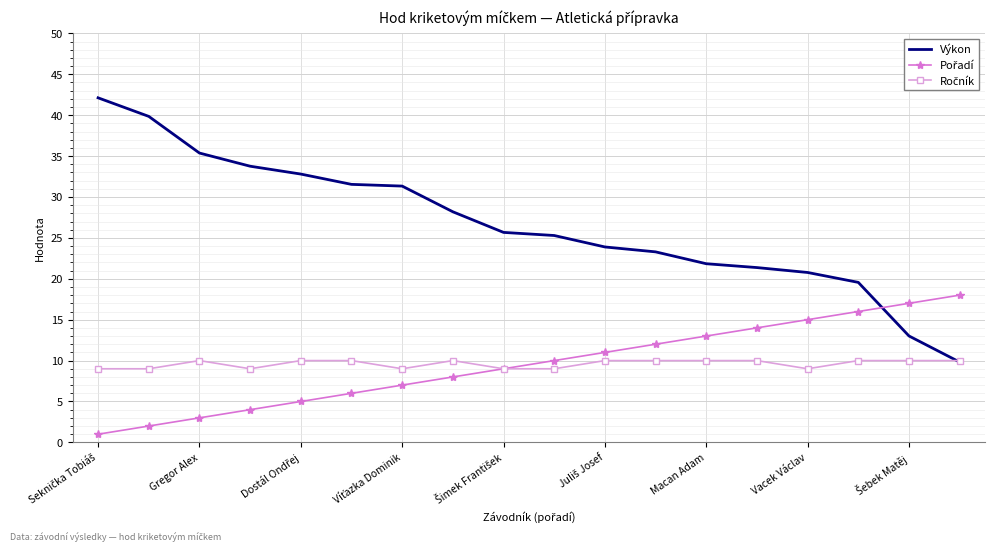

Which series has the largest total across all categories?

Výkon